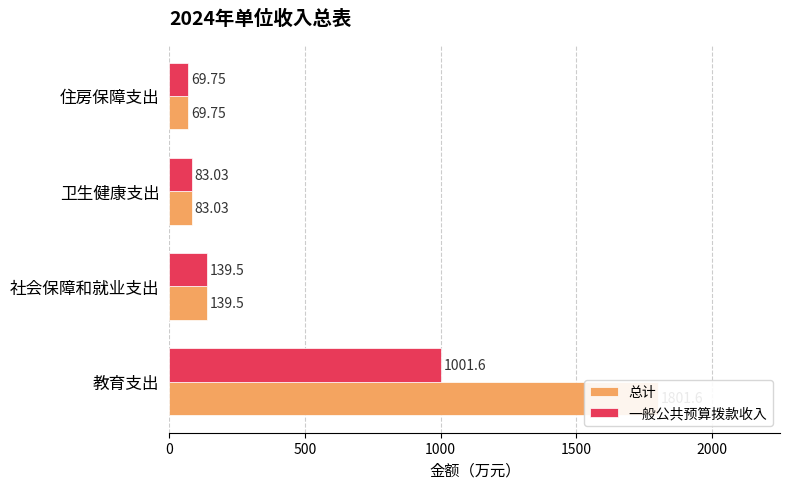

What is the greatest value displayed?

1801.6